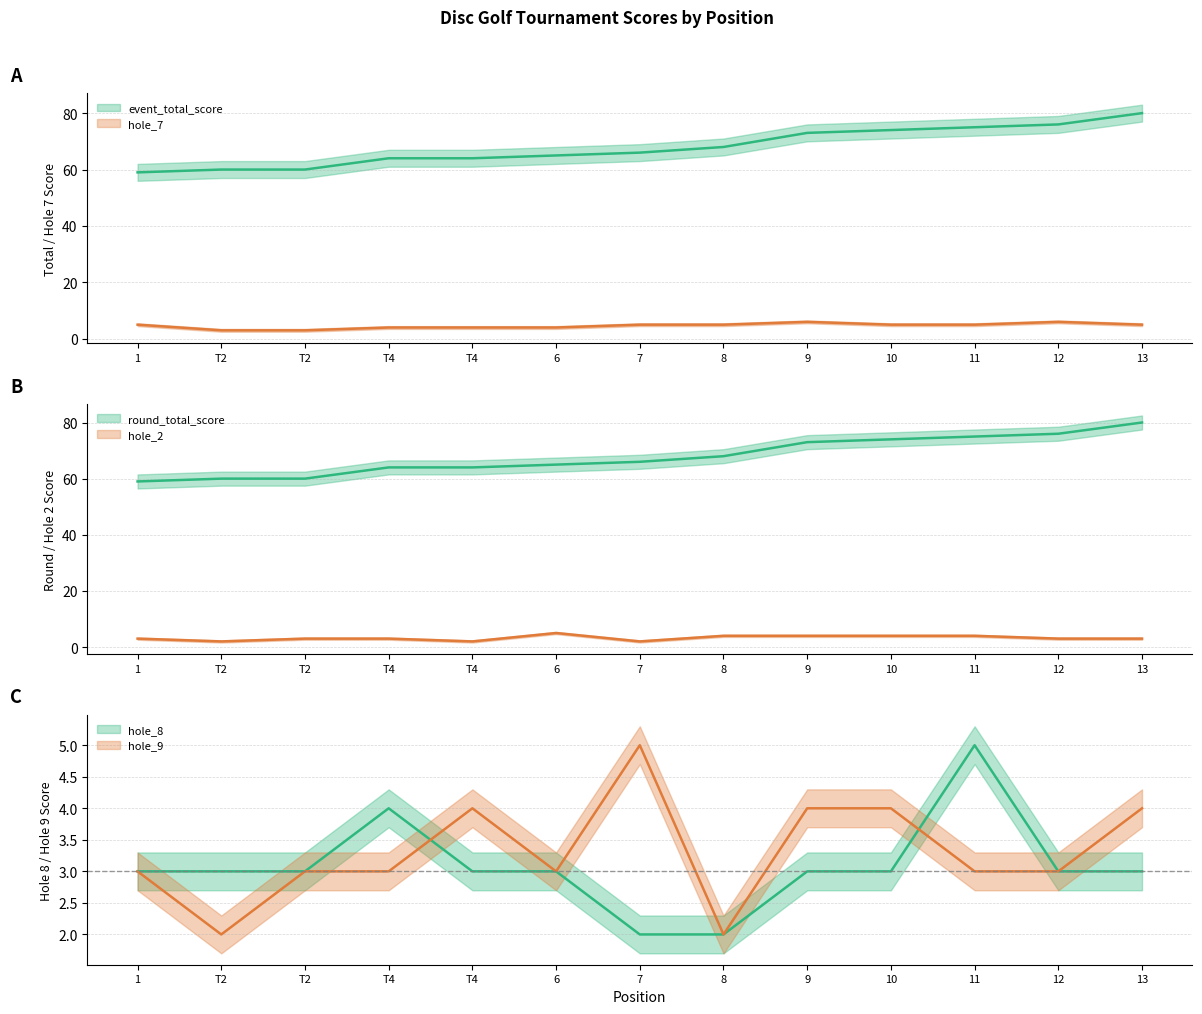

What is the highest value of the hole_8 series?

5